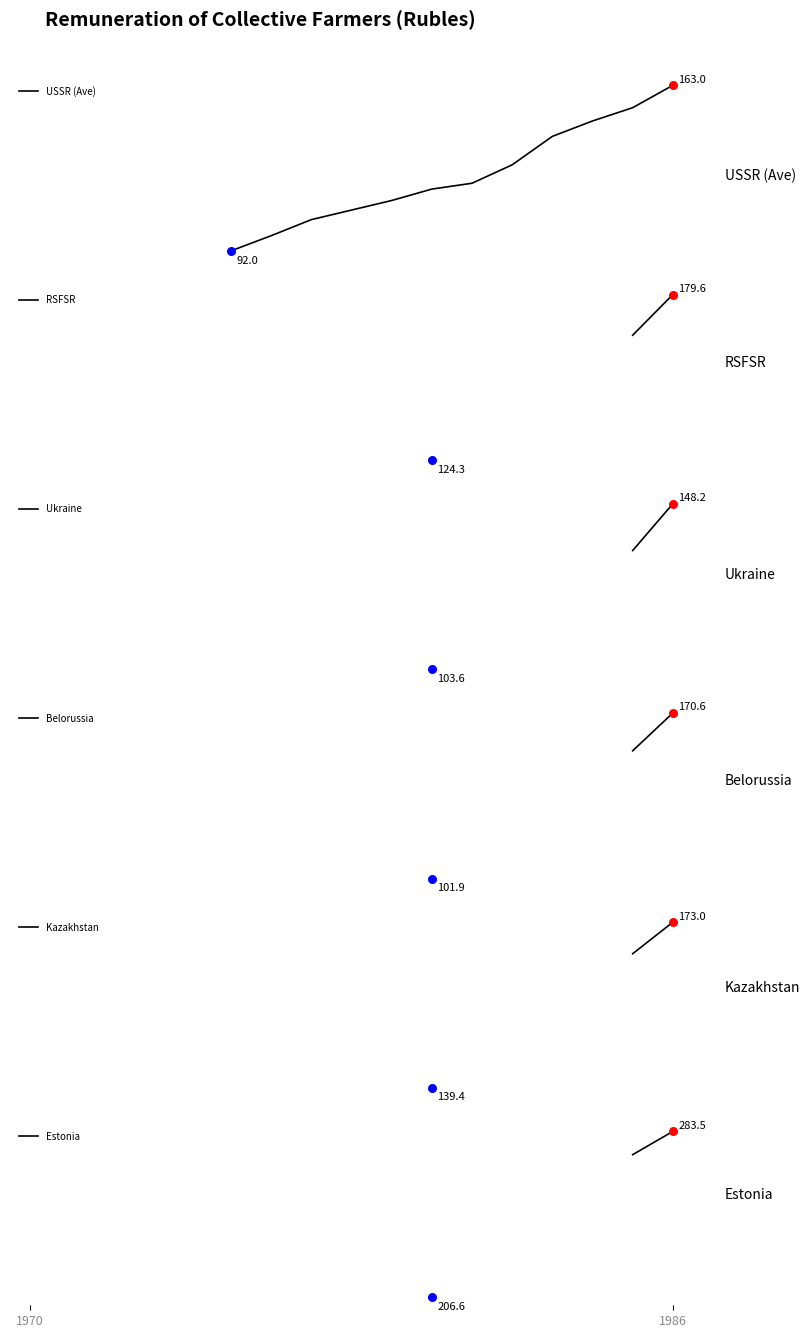

At which category is the sum across all series the highest?

1986